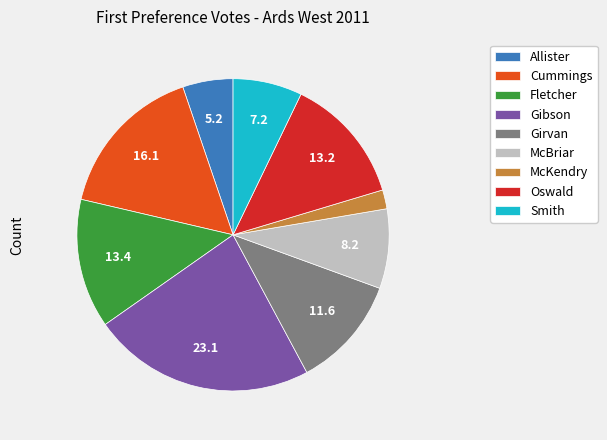

The Oswald slice represents 13% of the pie. True or false?

True